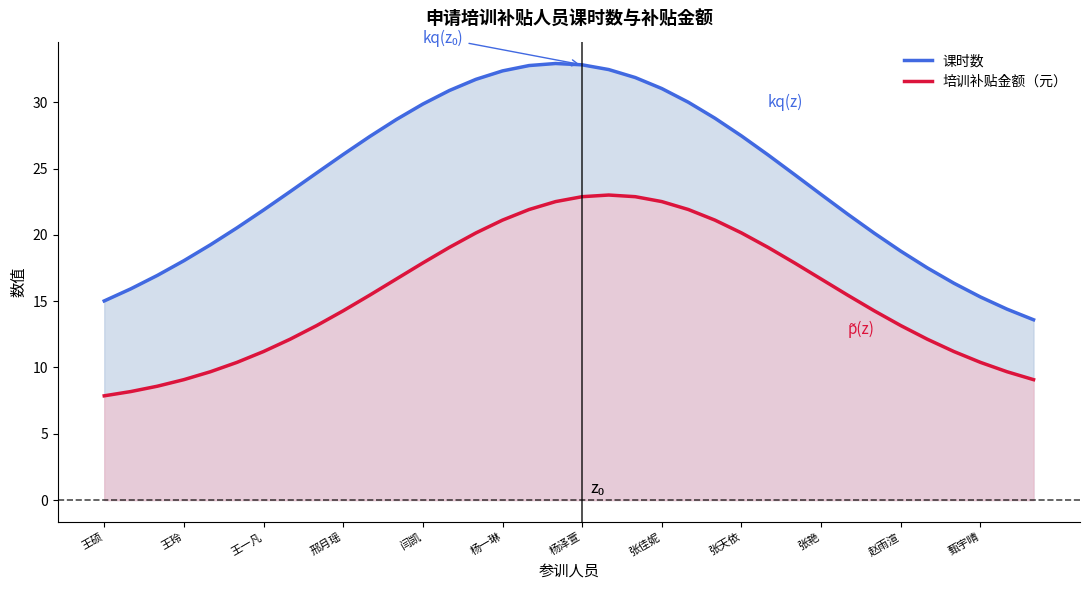

What is the value of the 培训补贴金额（元） point at the 1st from the left?

7.9